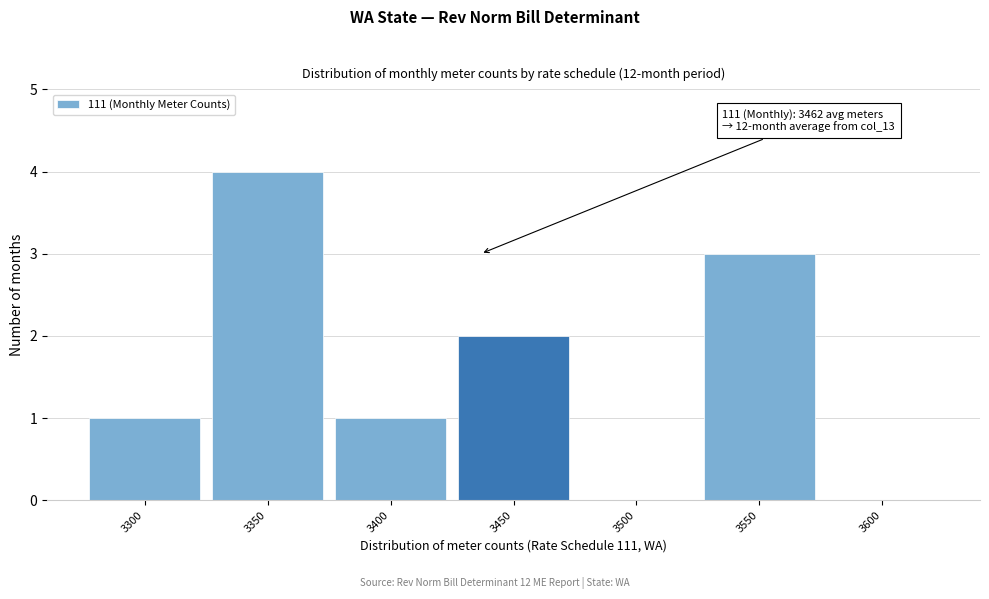

Reading left to right, what are all the values shown in this chart?

3300=1	3350=4	3400=1	3450=2	3500=0	3550=3	3600=0